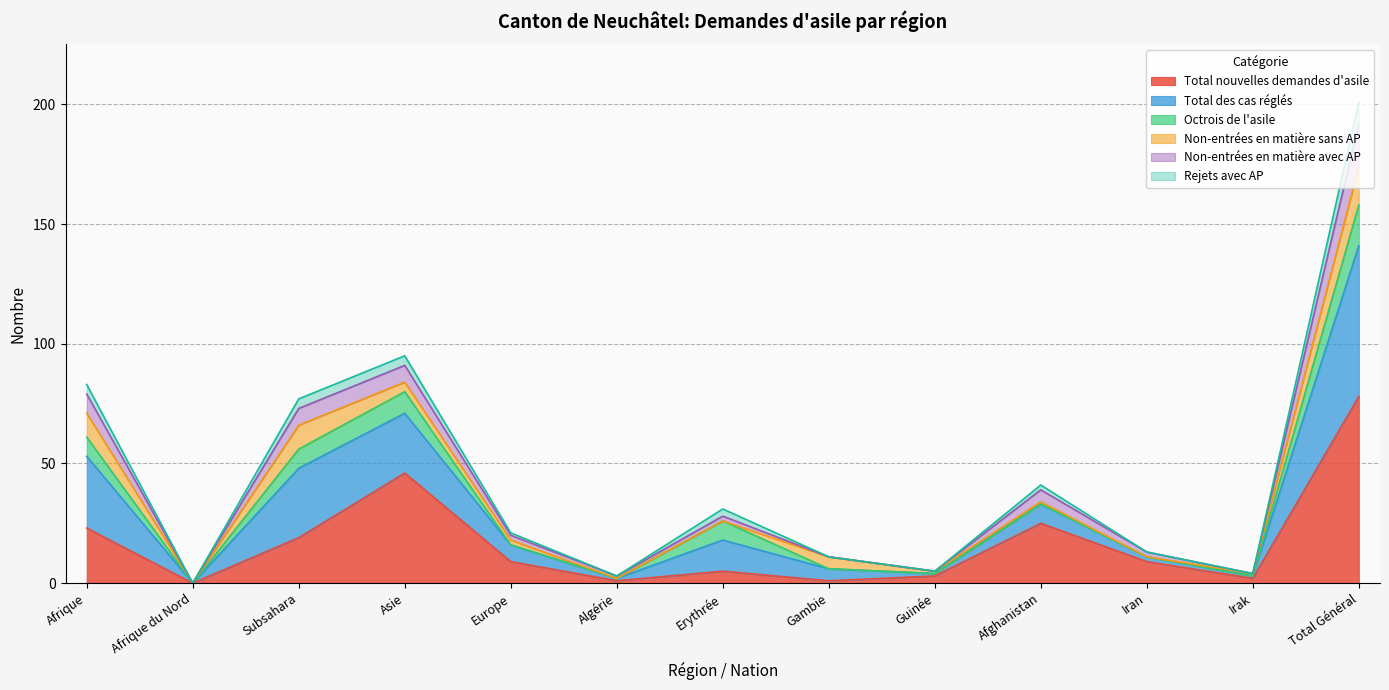

At which category does Total nouvelles demandes d'asile reach its first local peak?

Asie